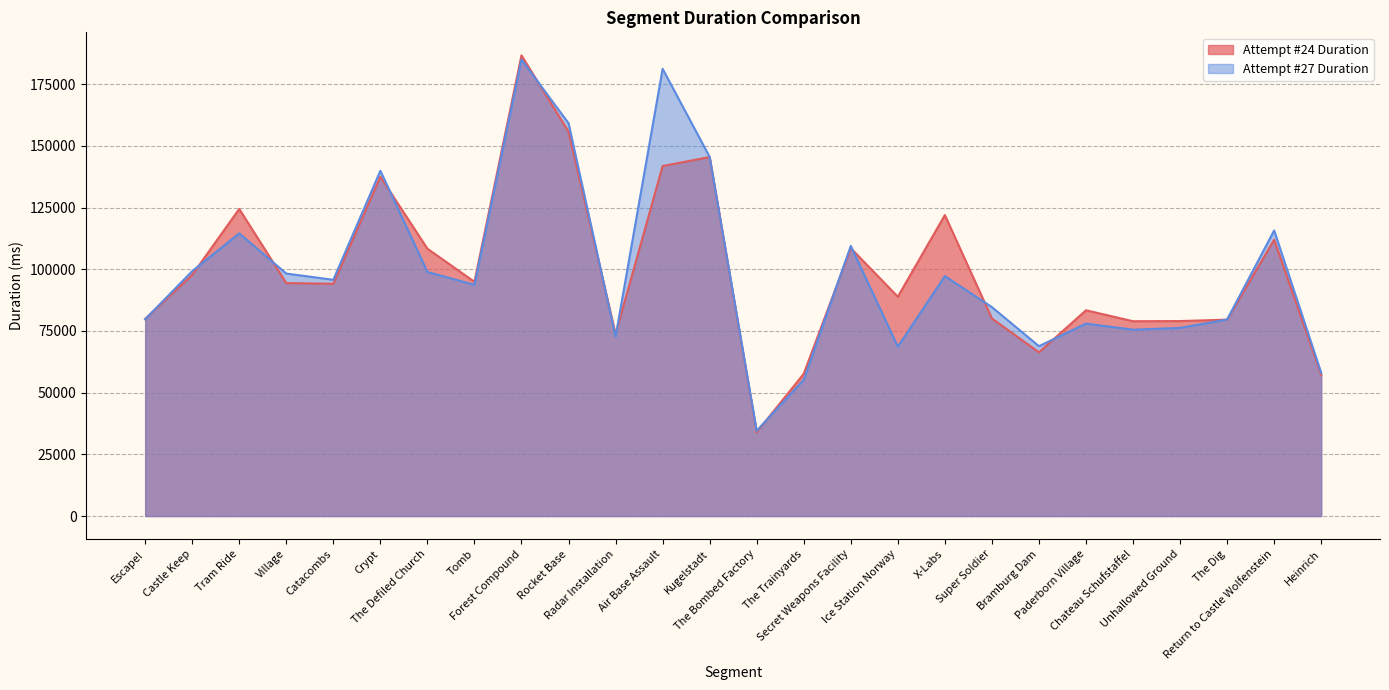

At how many categories does at least one series exceed 74366?

21